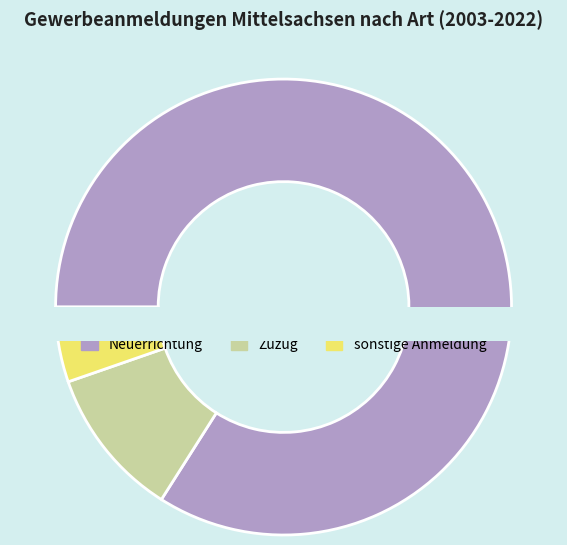

Rank the series by their maximum value, from highest to lowest.

Neuerrichtung, Zuzug, sonstige Anmeldung